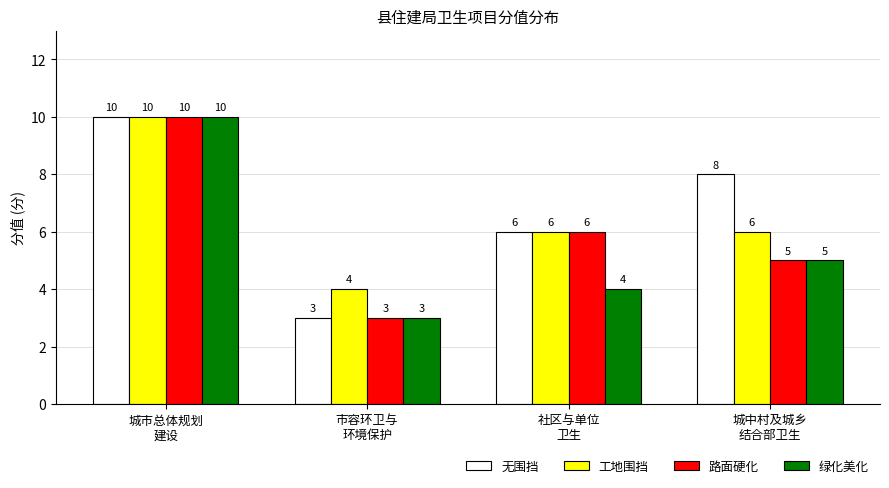

List the series in order of their overall mean, lowest first.

绿化美化, 路面硬化, 工地围挡, 无围挡